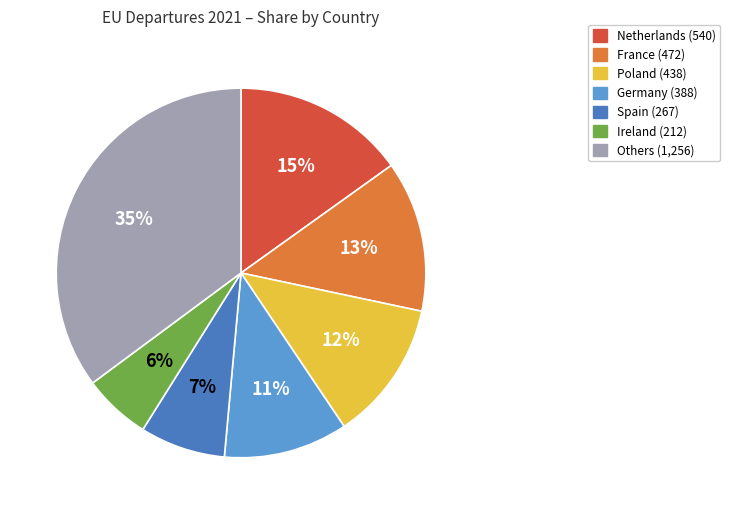

Does any single category account for the majority?

No